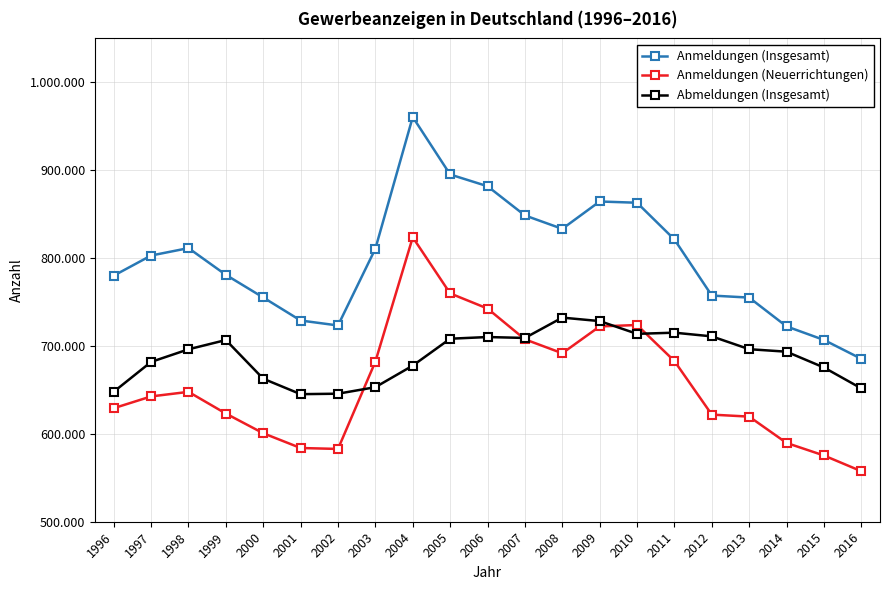

True or false: Anmeldungen (Insgesamt) and Anmeldungen (Neuerrichtungen) cross at least once.

False